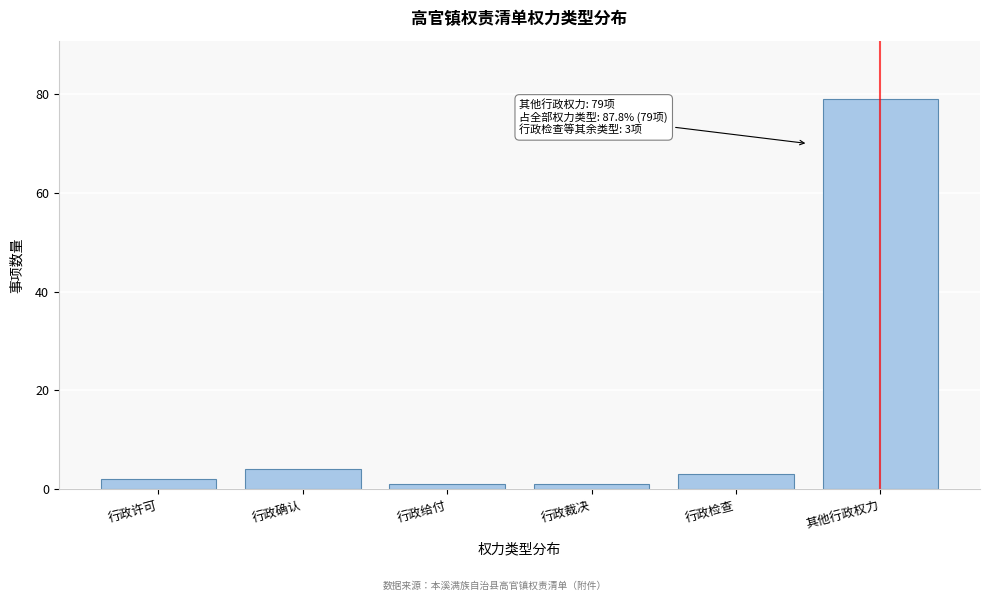

Reading left to right, what are all the values shown in this chart?

2	4	1	1	3	79